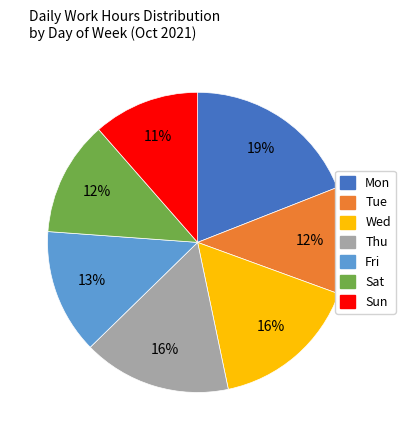

Is it true that Tue is 12% of the pie?

True